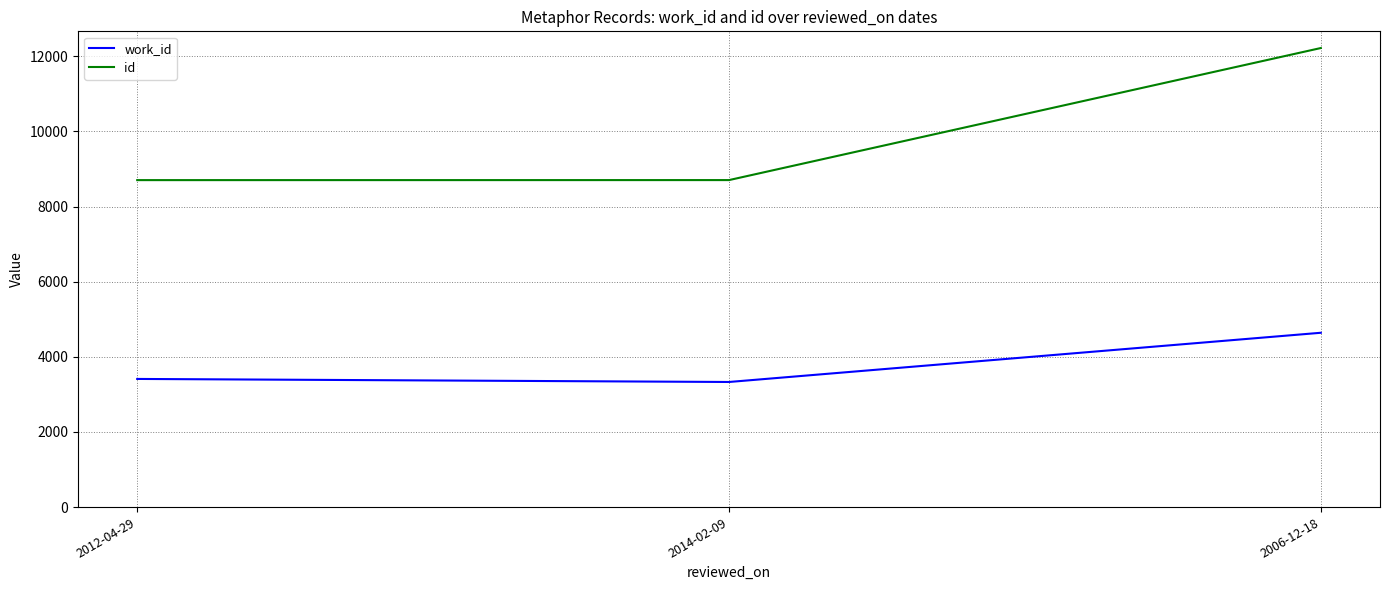

What are all the series names shown in the legend?

work_id, id